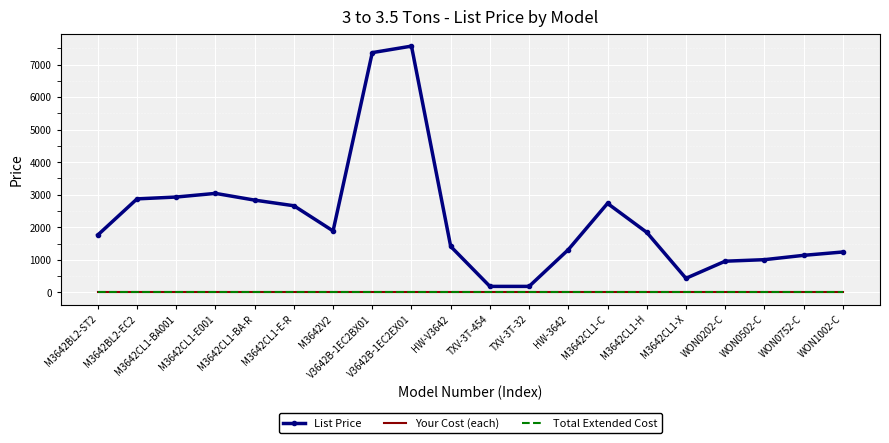

What is the label of the 11th point from the right?

HW-V3642